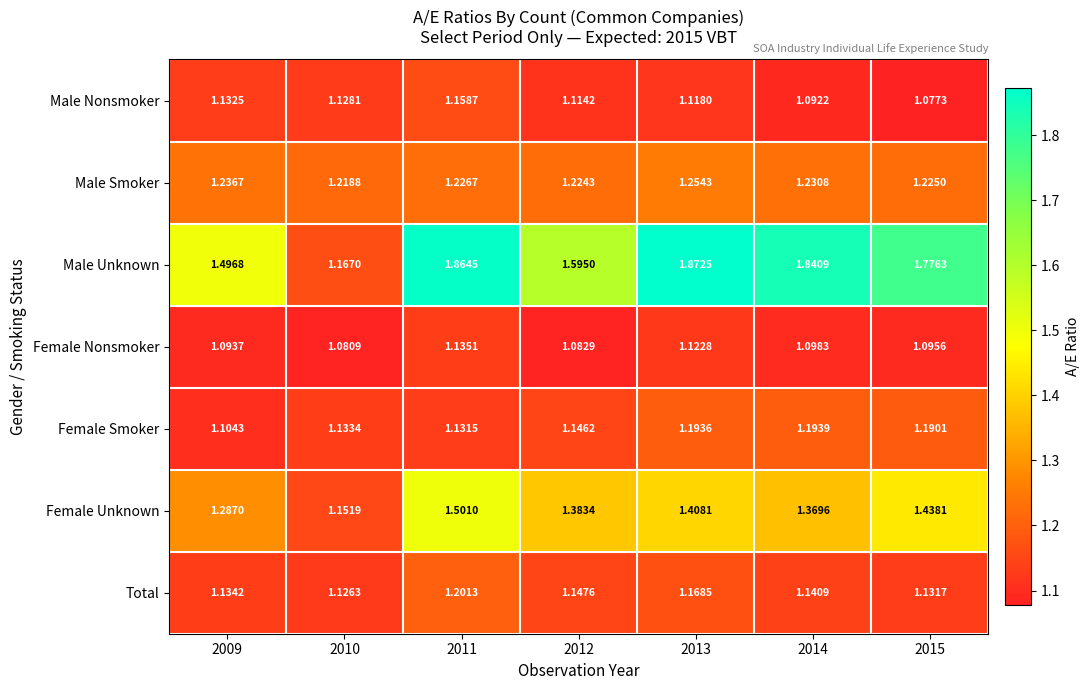

How many distinct data groups are displayed?

7